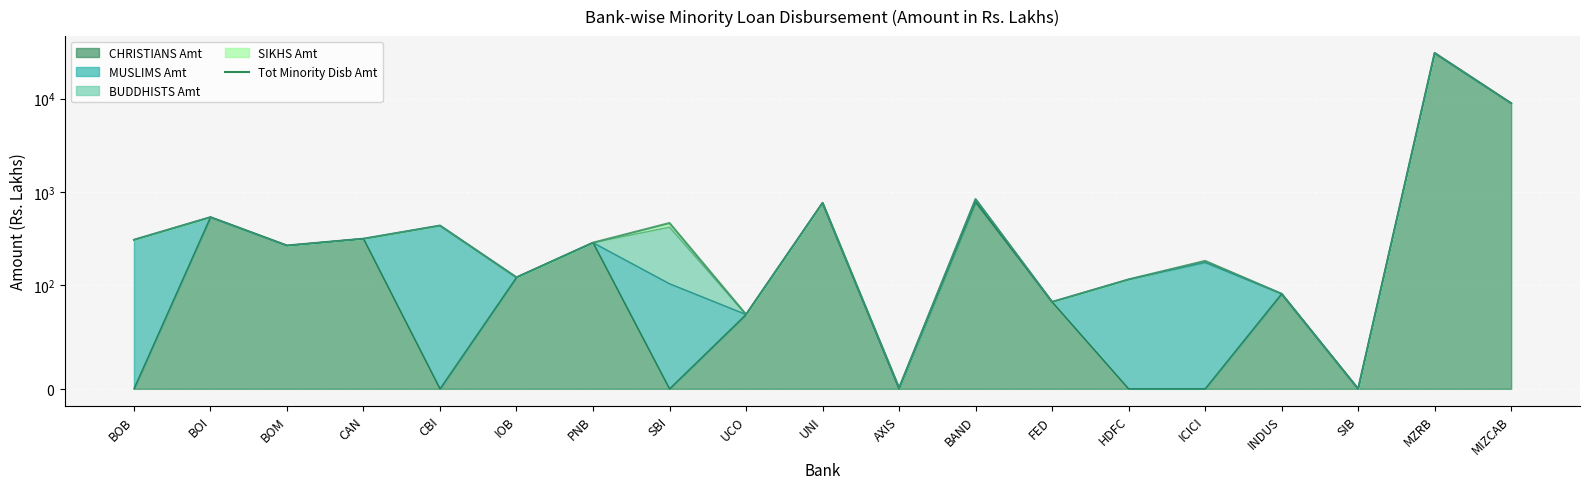

What is the maximum value shown in the chart?

30852.2